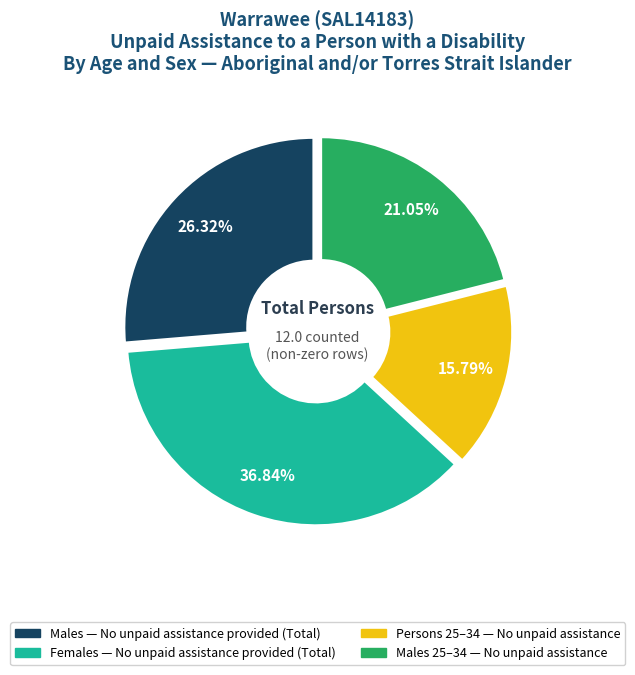

How many segments does this pie chart have?

4